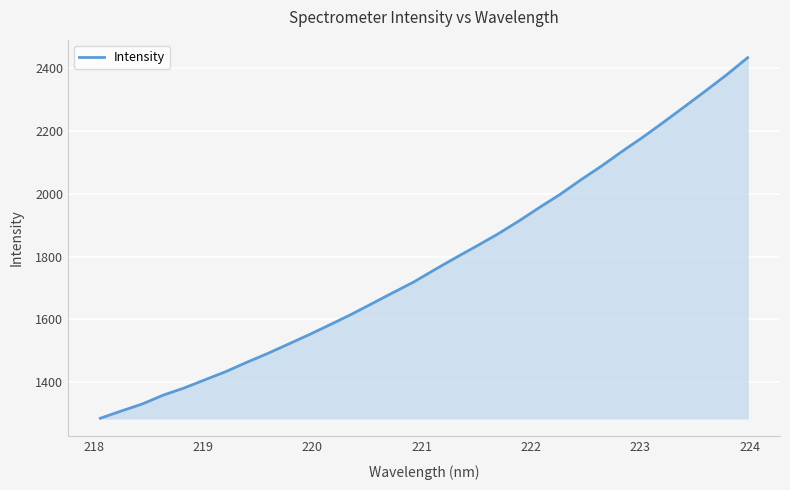

What is the smallest value displayed?

1284.7